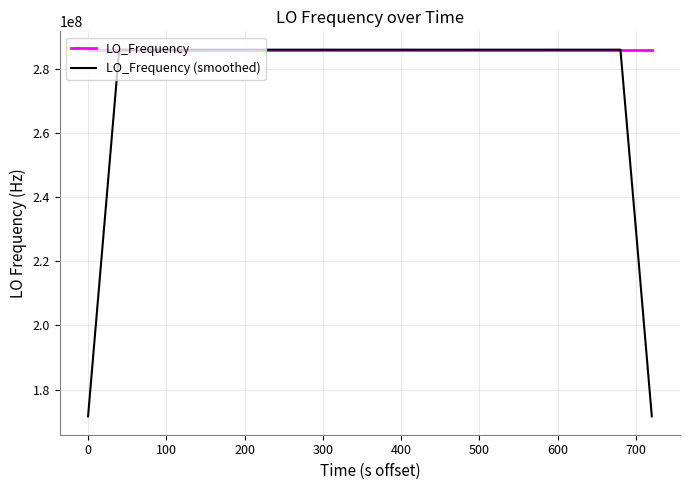

List the series in order of their overall mean, highest first.

LO_Frequency, LO_Frequency (smoothed)